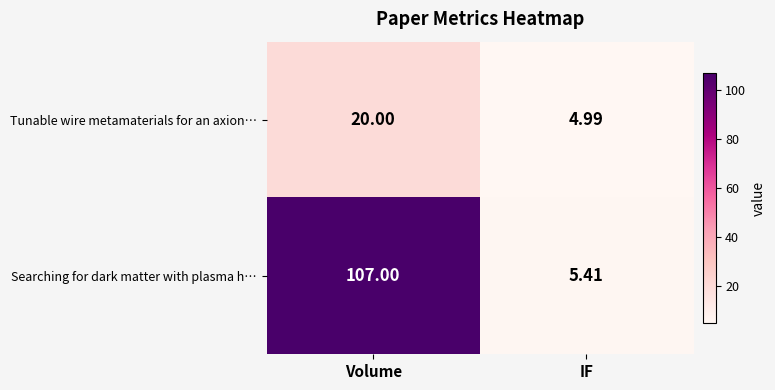

Which series has the largest range (max minus min)?

Searching for dark matter with plasma h…